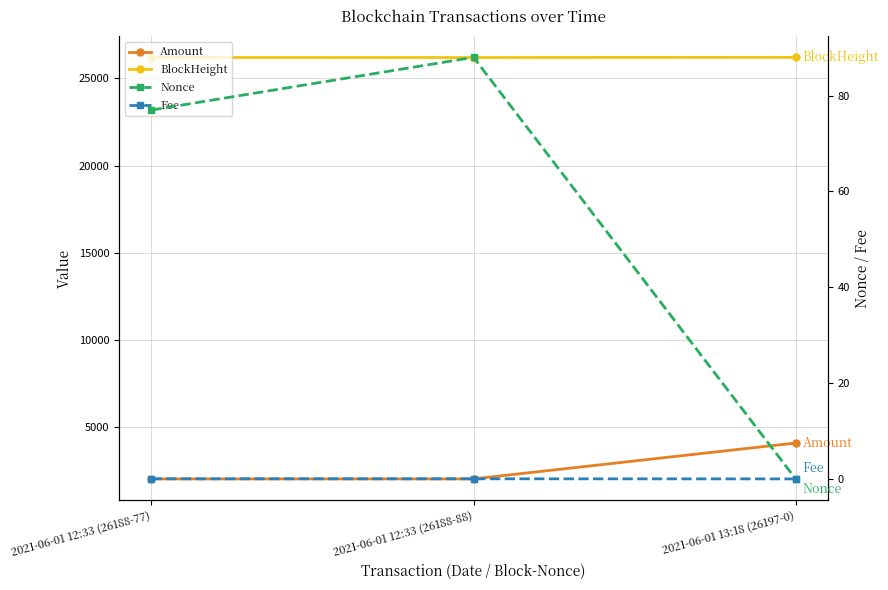

How many lines are shown in the chart?

4